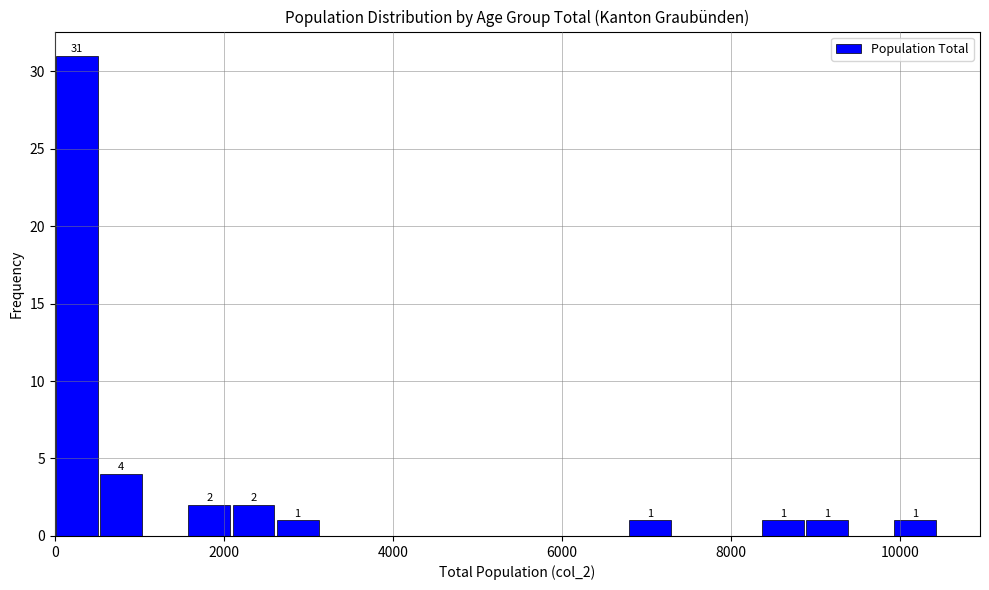

Read against the x-axis, roughly where is the centre of the tallest bar?

200